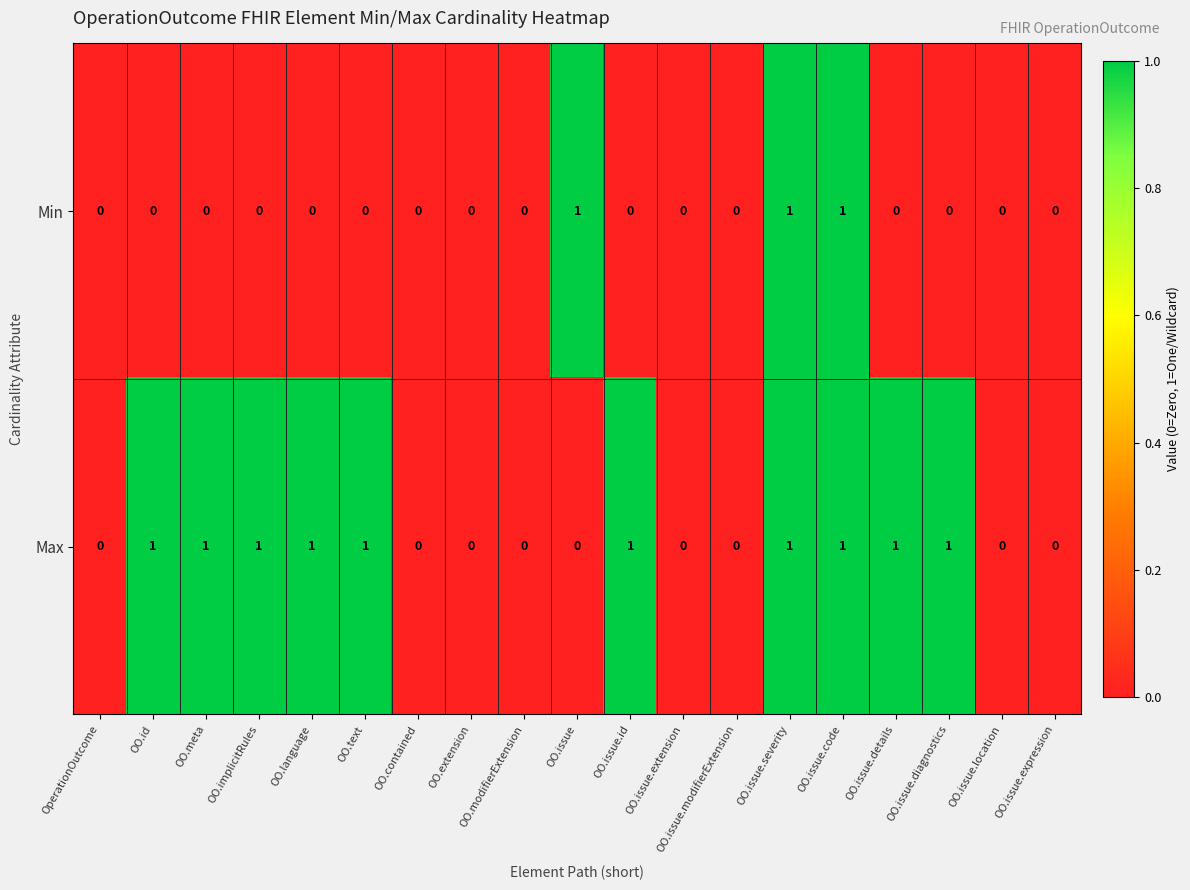

Which series has the largest total across all categories?

Max